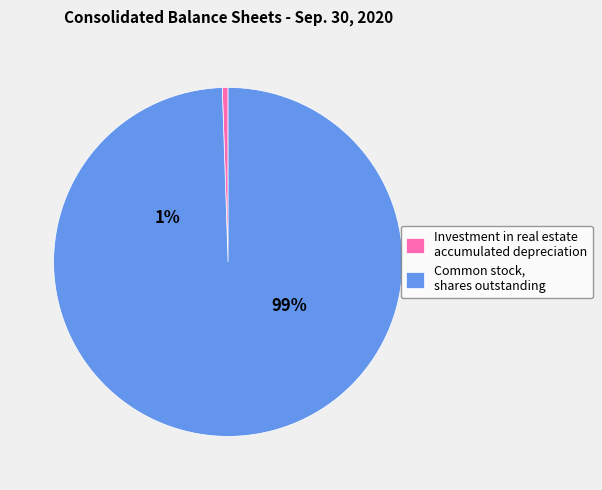

Is it true that Investment in real estate accumulated depreciation is 1% of the pie?

True